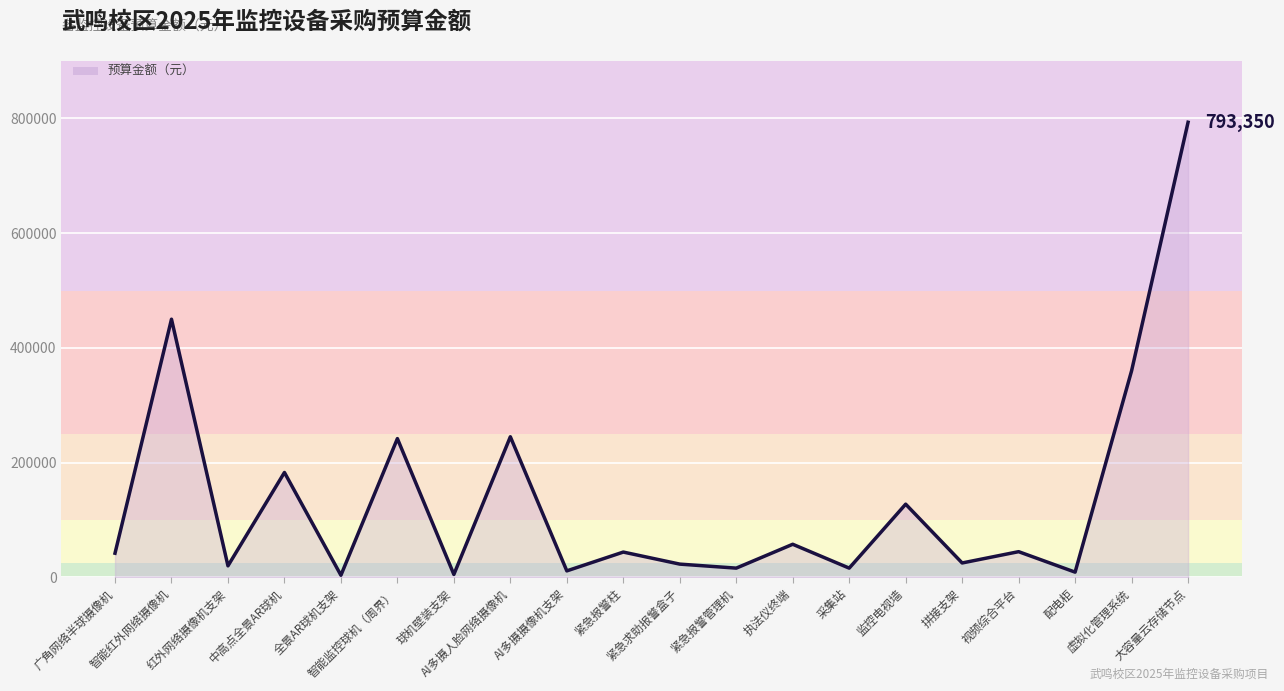

What is the maximum value shown in the chart?

793350.0